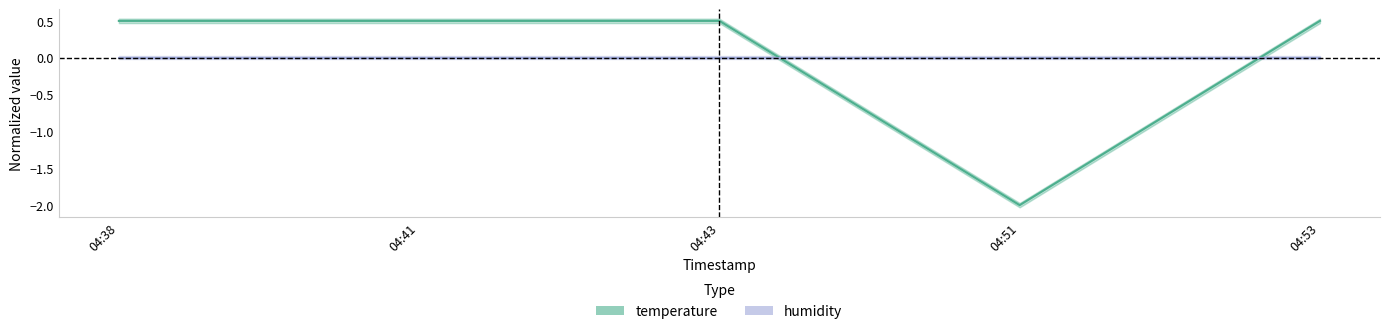

What is the label of the 2nd point from the right?

2023-01-24T04:51:34